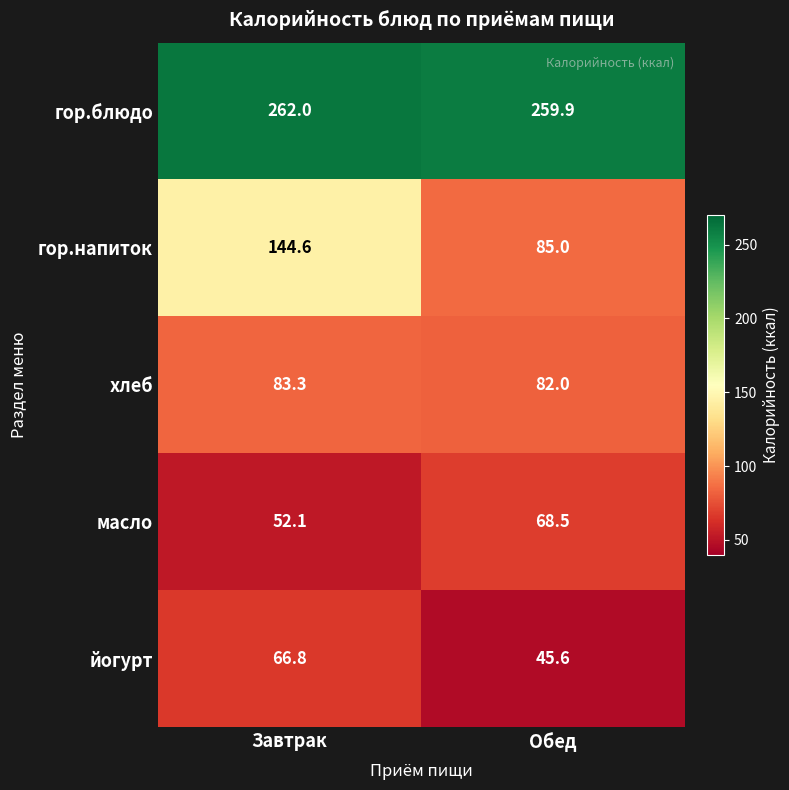

Reading left to right, list all the values displayed in this chart.

гор.блюдо: Завтрак=262.0	Обед=259.9
гор.напиток: Завтрак=144.6	Обед=85.0
хлеб: Завтрак=83.3	Обед=82.0
масло: Завтрак=52.1	Обед=68.5
йогурт: Завтрак=66.8	Обед=45.6